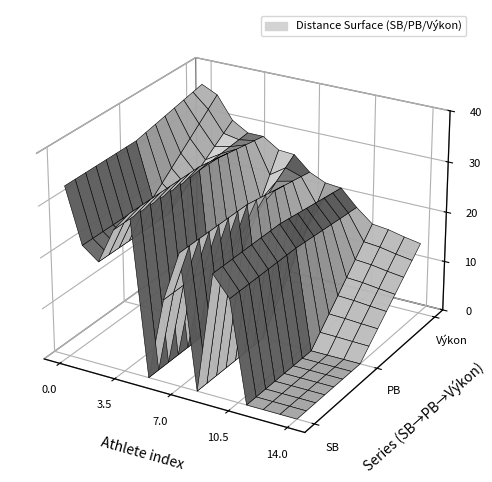

Reading left to right, list all the values displayed in this chart.

Výkon: Stašková Nela=36.4	Šišková Lívia=34.9	Bártová Silvia=30.5	Šelcová Alexandra=28.6	Slobodová Vanessa=28.6	Valachová Lucia=26.5	Lukáčková Izabela=26.3	Pagáčová Alžbeta=23.4	Habová Romana=22.0	Dvorská Barbora=21.7	Slobodová Jana=18.5	Ondrišeková Zoja=15.9	Janegová Tatiana=15.5	Javorská Julia=14.8	Šimková Vivien=14.2
PB: Stašková Nela=33.4	Šišková Lívia=22.7	Bártová Silvia=20.3	Šelcová Alexandra=27.3	Slobodová Vanessa=31.1	Valachová Lucia=0.0	Lukáčková Izabela=16.2	Pagáčová Alžbeta=25.9	Habová Romana=0.0	Dvorská Barbora=23.6	Slobodová Jana=19.7	Ondrišeková Zoja=0.0	Janegová Tatiana=0.0	Javorská Julia=0.0	Šimková Vivien=0.0
SB: Stašková Nela=33.4	Šišková Lívia=22.7	Bártová Silvia=20.3	Šelcová Alexandra=27.3	Slobodová Vanessa=31.1	Valachová Lucia=0.0	Lukáčková Izabela=16.2	Pagáčová Alžbeta=25.9	Habová Romana=0.0	Dvorská Barbora=23.6	Slobodová Jana=19.7	Ondrišeková Zoja=0.0	Janegová Tatiana=0.0	Javorská Julia=0.0	Šimková Vivien=0.0